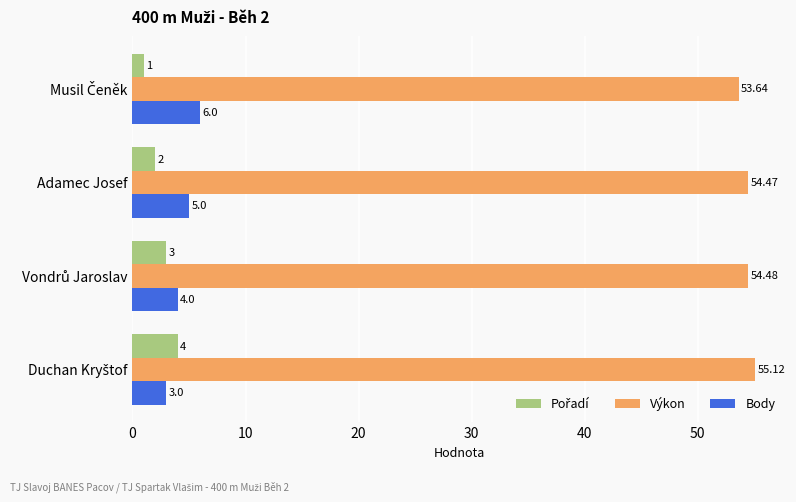

At how many categories does at least one series exceed 1?

4